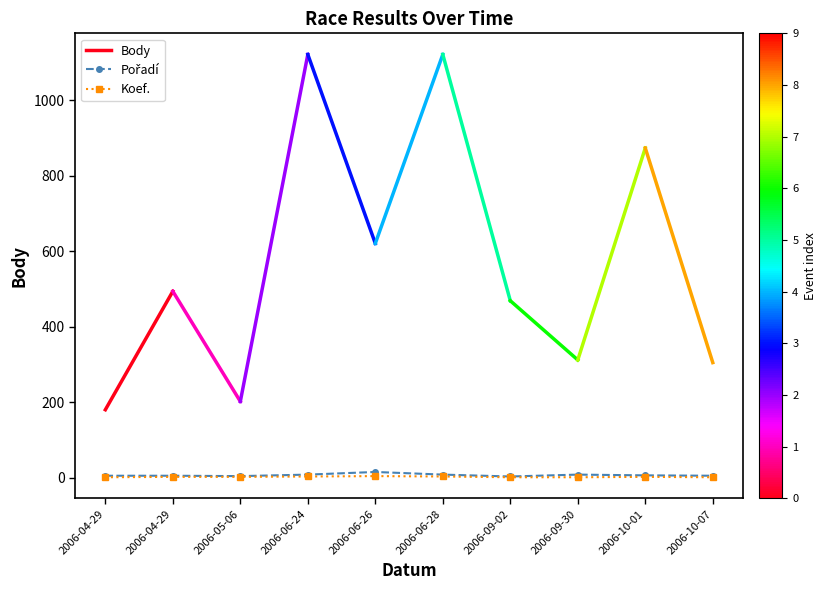

What is the minimum value shown in the chart?

1